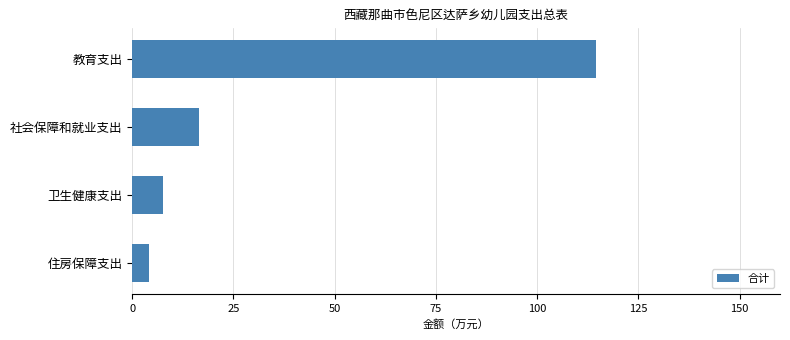

What is the average value?

35.7